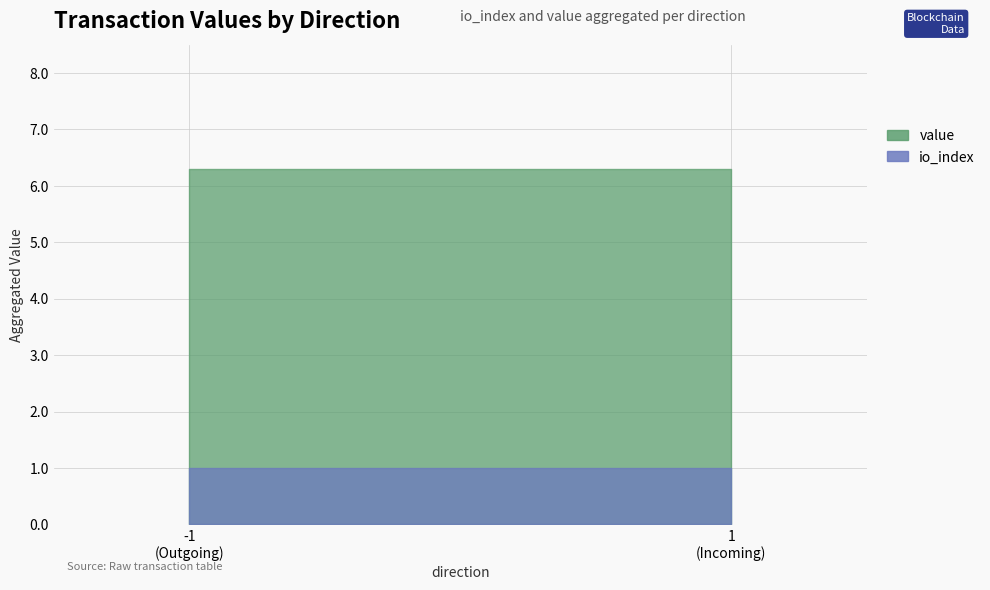

Rank the series at 2 from highest to lowest value.

value, io_index